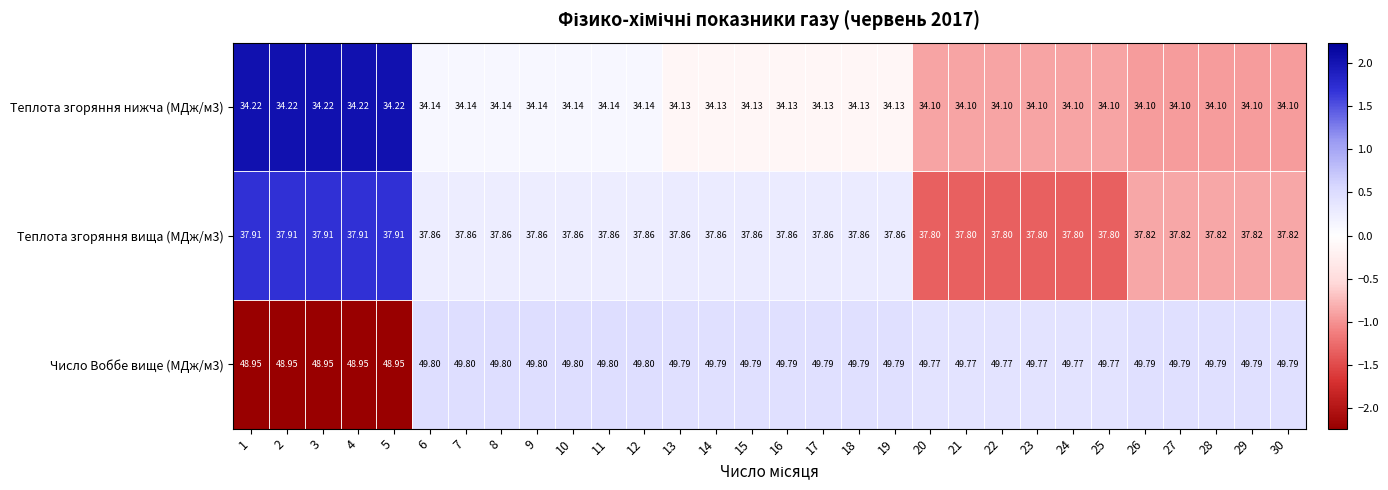

Is the value of Теплота згоряння вища (МДж/м3) at 23 greater than the value of Число Воббе вище (МДж/м3) at 13?

No